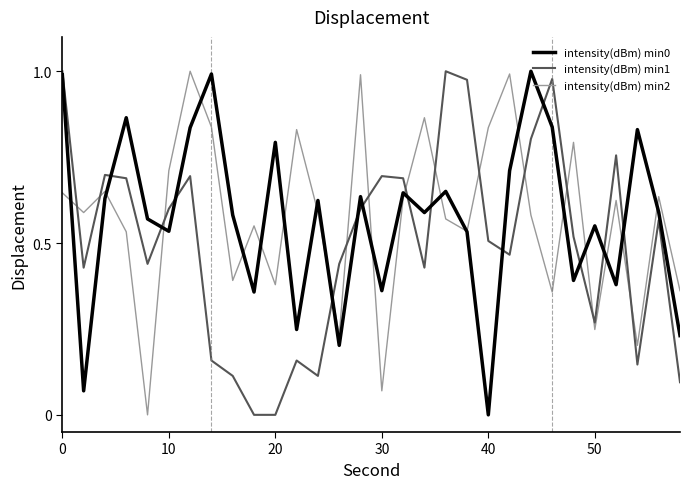

How many times do intensity(dBm) min1 and intensity(dBm) min0 cross each other?

13